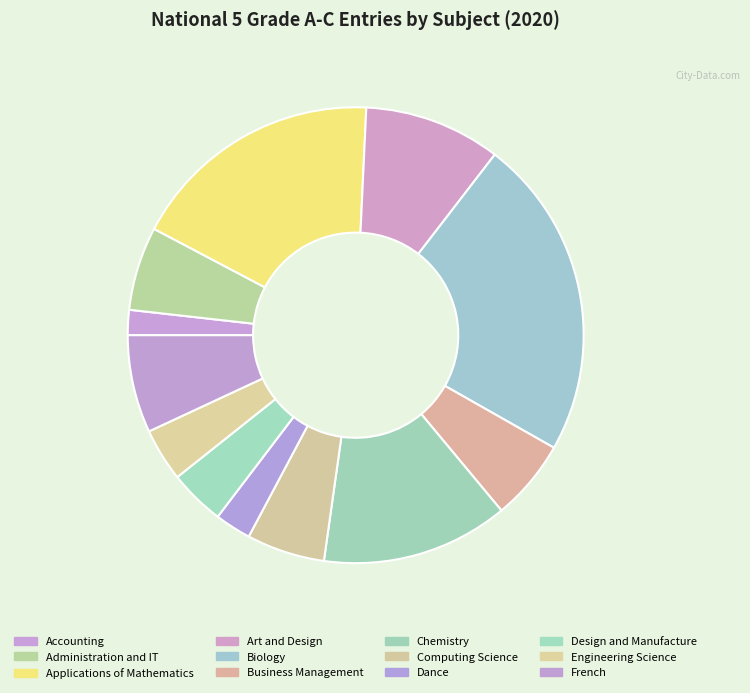

Count the number of slices in the pie.

12